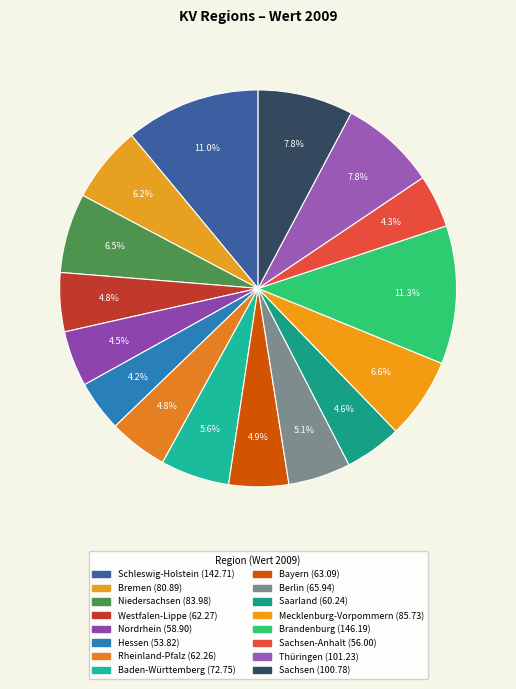

To the nearest percent, what is the average slice percentage?

6%